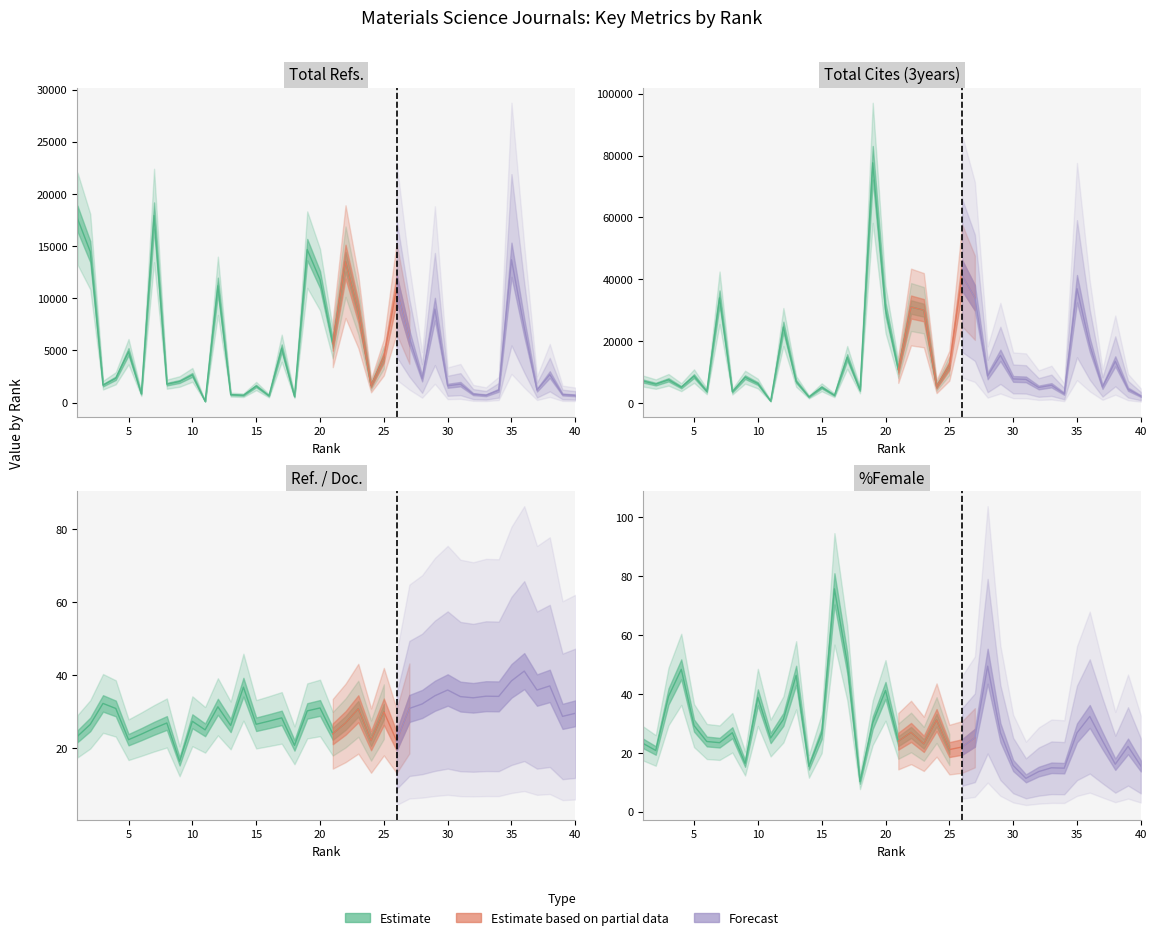

Reading left to right, transcribe all the data shown in this chart.

Total Refs.: 1=17634.0	2=14470.0	3=1661.0	4=2327.0	5=4871.0	6=829.0	7=17923.0	8=1758.0	9=2016.0	10=2649.0	11=112.0	12=11184.0	13=757.0	14=698.0	15=1581.0	16=649.0	17=5204.0	18=578.0	19=14654.0	20=11784.0	21=5646.0	22=13504.0	23=8701.0	24=1624.0	25=4326.0	26=10936.0	27=6190.0	28=2300.0	29=8958.0	30=1604.0	31=1761.0	32=804.0	33=693.0	34=1176.0	35=13682.0	36=7176.0	37=1196.0	38=2675.0	39=769.0	40=683.0
Total Cites (3years): 1=7109.0	2=6118.0	3=7508.0	4=5114.0	5=8713.0	6=3782.0	7=34012.0	8=3656.0	9=8354.0	10=6284.0	11=638.0	12=24581.0	13=6988.0	14=1981.0	15=5089.0	16=2495.0	17=14757.0	18=4182.0	19=77667.0	20=30247.0	21=10814.0	22=31034.0	23=30014.0	24=5318.0	25=12053.0	26=41257.0	27=34039.0	28=8738.0	29=15420.0	30=7795.0	31=7641.0	32=5033.0	33=5749.0	34=3007.0	35=36961.0	36=18826.0	37=5205.0	38=13481.0	39=4476.0	40=2244.0
Ref. / Doc.: 1=23.2	2=26.5	3=32.2	4=30.9	5=22.3	6=23.8	7=25.4	8=26.9	9=16.4	10=27.3	11=25.0	12=31.3	13=26.2	14=36.7	15=26.5	16=27.4	17=28.3	18=20.8	19=30.2	20=31.0	21=23.9	22=26.9	23=30.8	24=22.1	25=30.0	26=22.0	27=30.9	28=32.1	29=34.3	30=35.9	31=34.1	32=33.8	33=34.2	34=34.2	35=38.4	36=41.1	37=35.9	38=37.0	39=28.7	40=29.5
%Female: 1=23.2	2=20.8	3=39.1	4=48.3	5=29.2	6=23.8	7=23.4	8=26.8	9=16.4	10=38.8	11=25.0	12=31.3	13=46.3	14=15.4	15=26.5	16=75.6	17=50.5	18=10.2	19=30.2	20=41.1	21=23.9	22=26.9	23=23.0	24=31.1	25=21.1	26=22.0	27=25.1	28=49.4	29=26.8	30=15.7	31=11.3	32=13.6	33=14.9	34=14.8	35=26.8	36=32.3	37=24.1	38=16.1	39=22.2	40=15.5